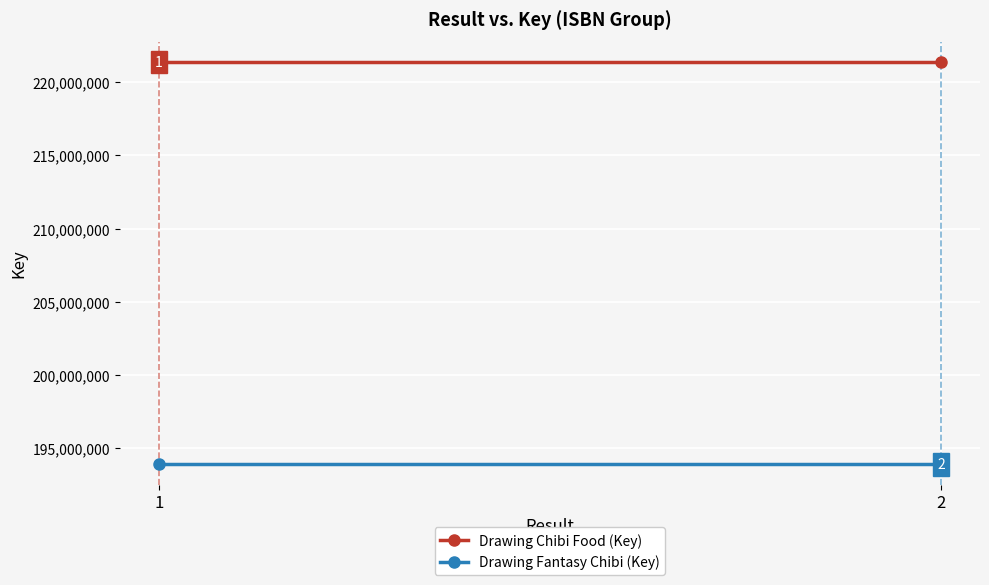

How many lines are shown in the chart?

2